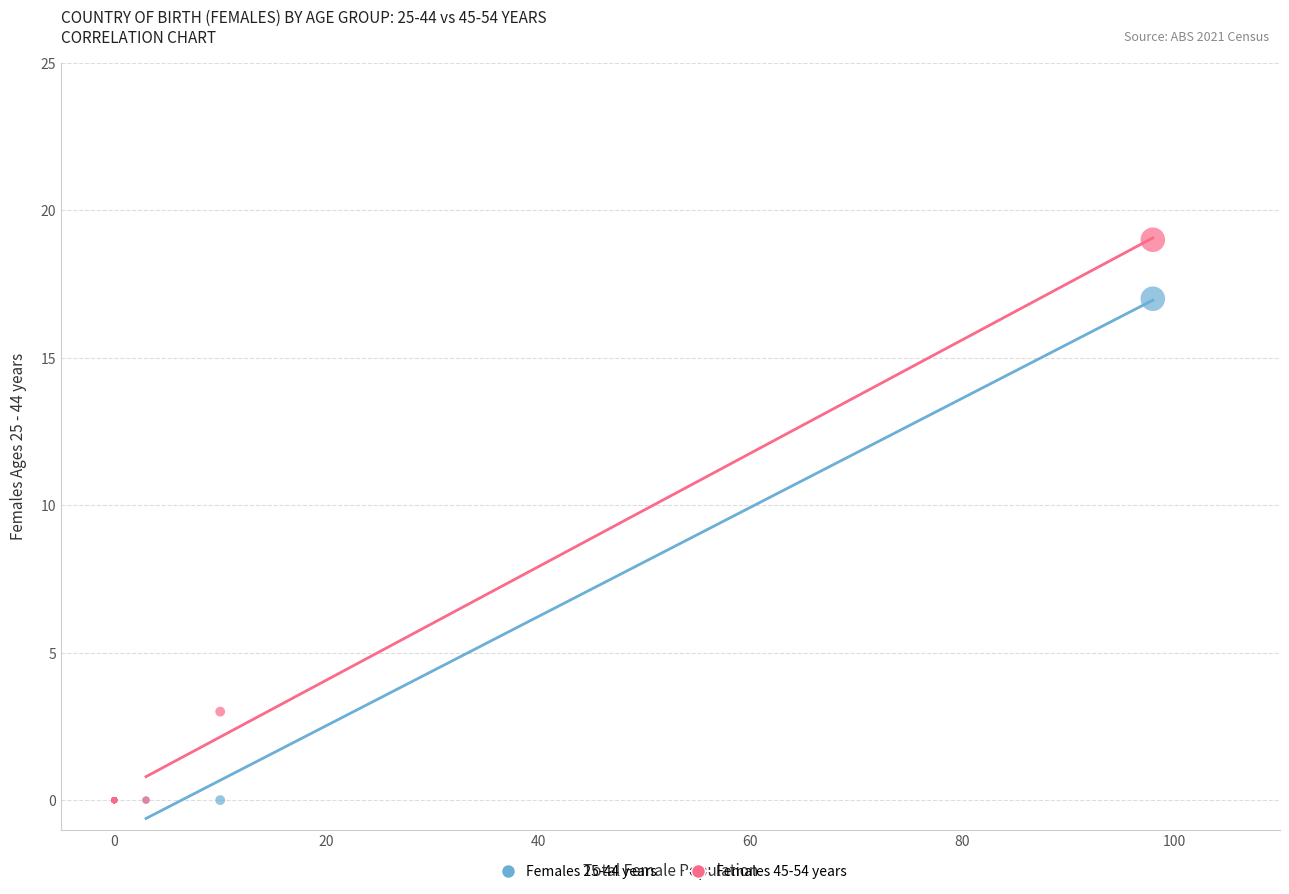

What are all the series names shown in the legend?

Females 25-44 years, Females 45-54 years